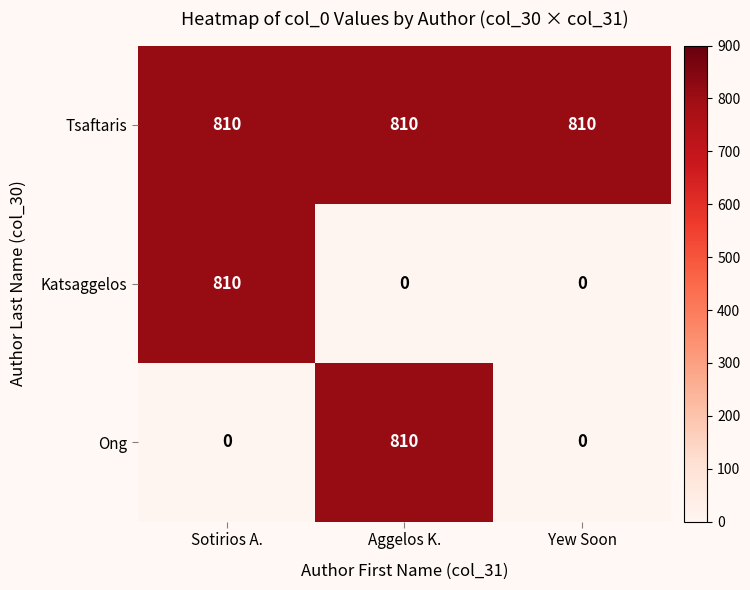

Between Aggelos K. and Yew Soon, which series saw the biggest shift?

Ong